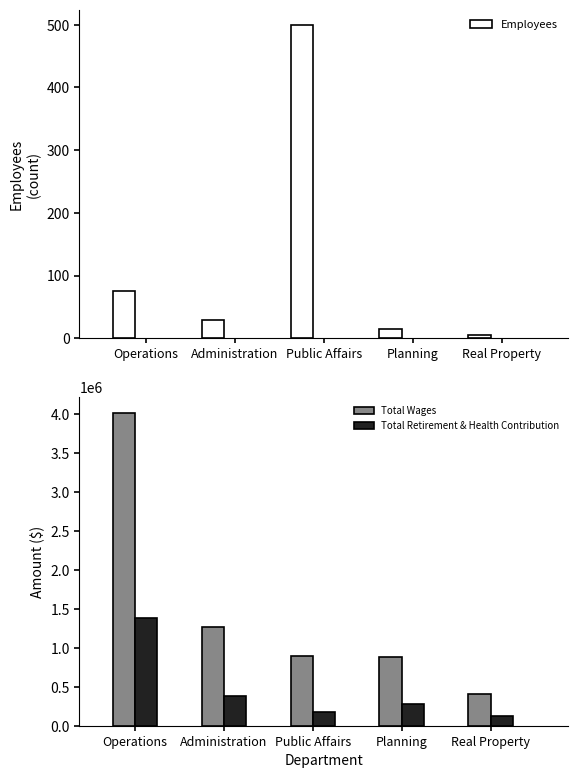

At which category is the sum across all series the highest?

Operations